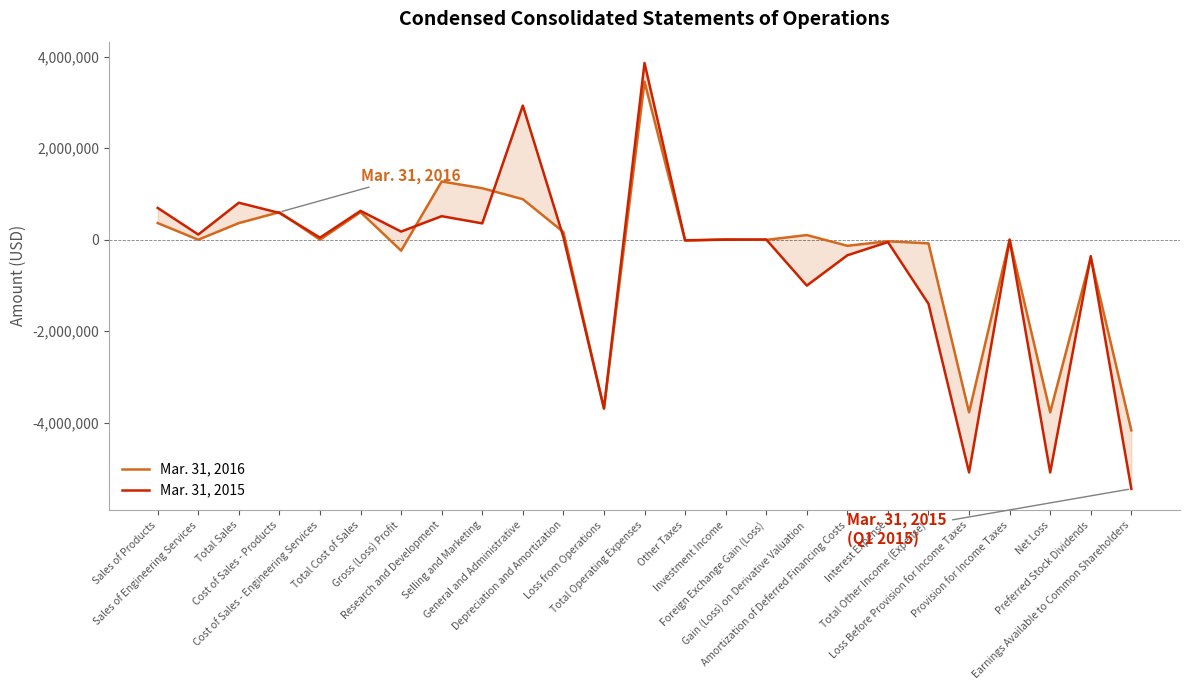

What is the label of the 23rd point from the right?

Total Sales